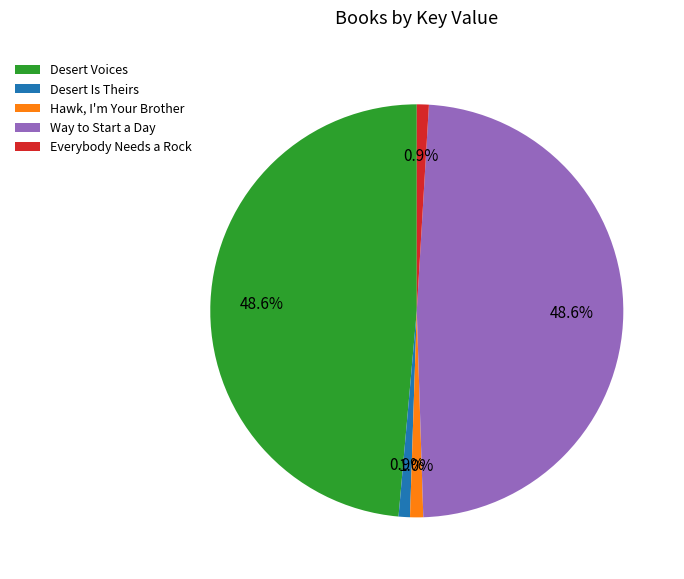

Is it true that Desert Is Theirs is 13% of the pie?

False